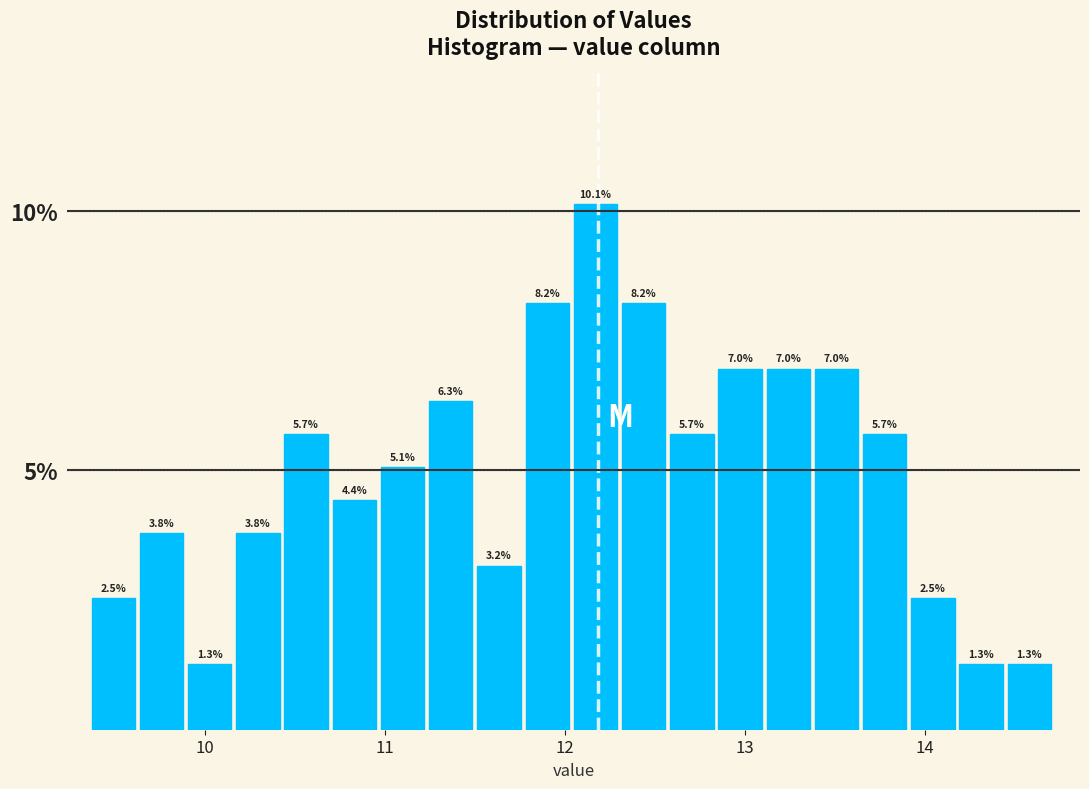

Read against the x-axis, roughly where is the centre of the tallest bar?

12.2